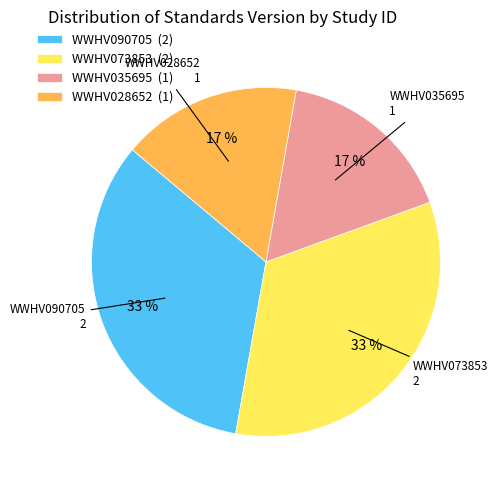

What is the ratio of the value at WWHV035695 to the value at WWHV028652?

1.0